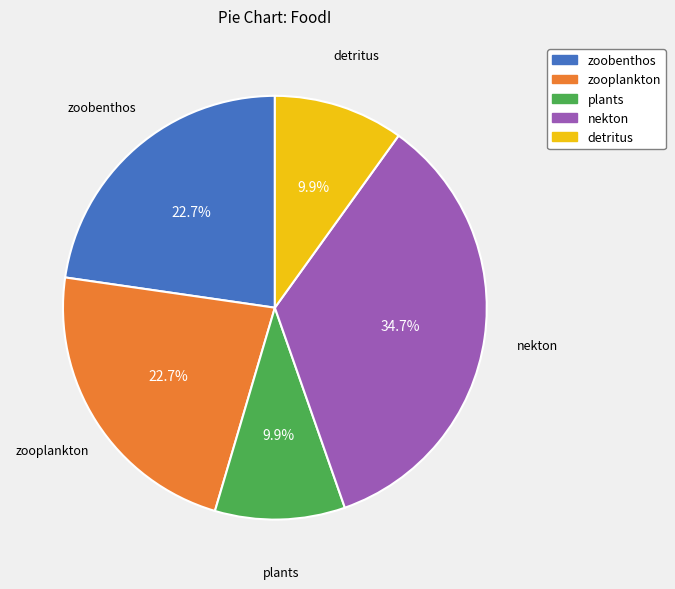

Which category has the biggest portion of the pie?

nekton